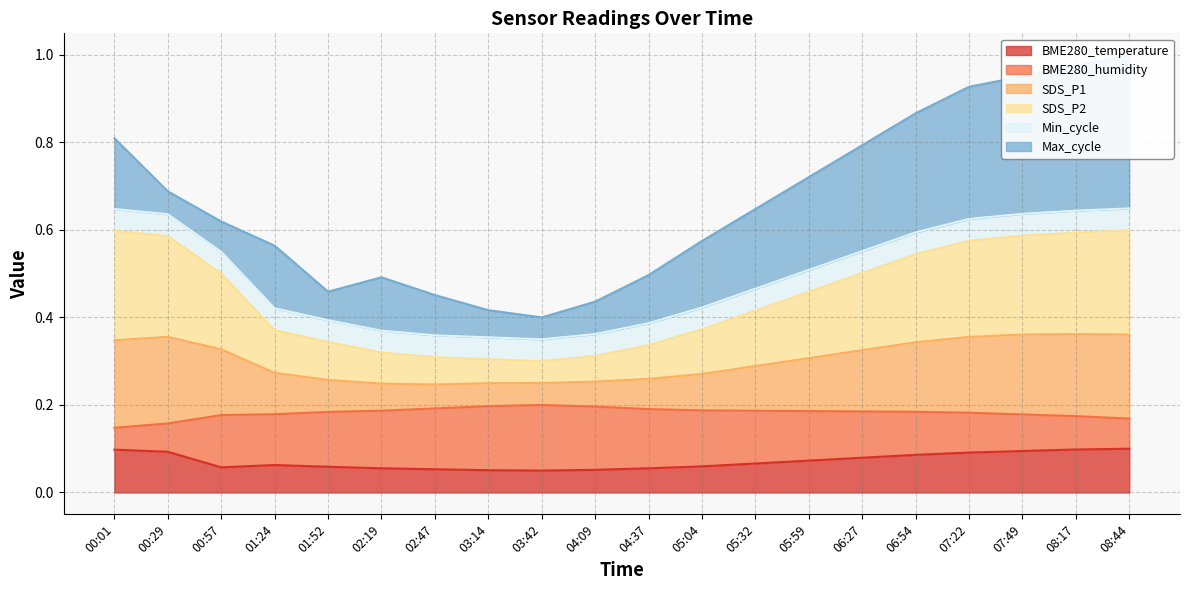

What position from the left is 00:29?

2